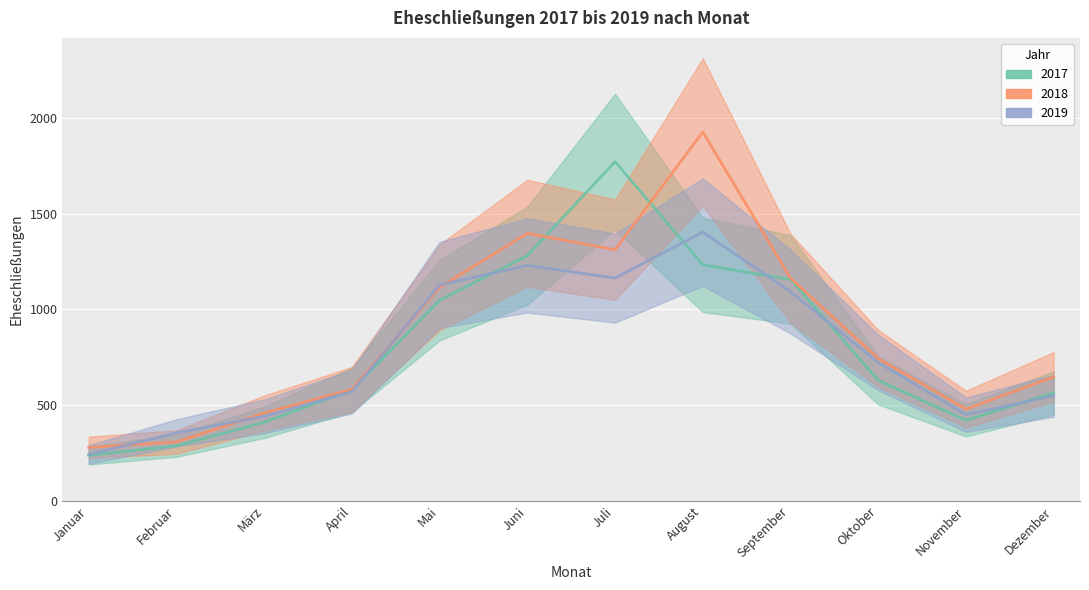

What is the value of the 2019 point at the 6th from the left?

1229